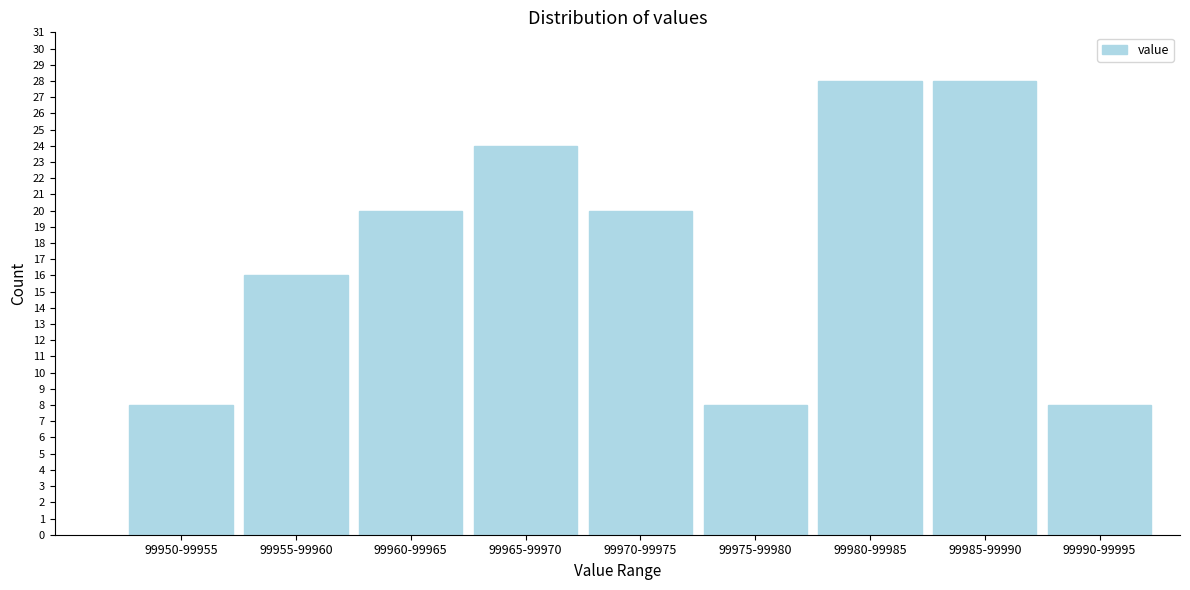

Reading left to right, extract all data points from this chart.

8	16	20	24	20	8	28	28	8